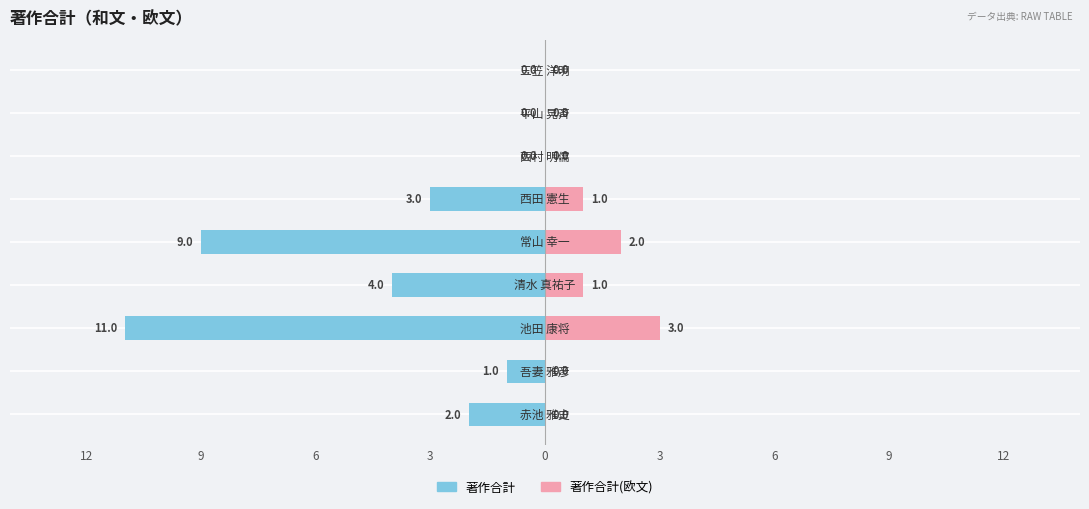

What is the total value across all series at 3?

-3